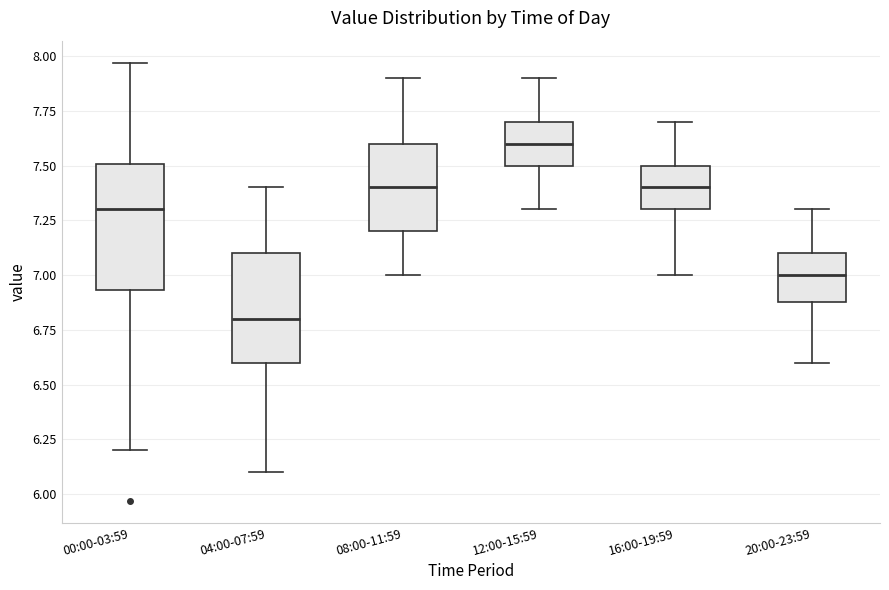

Reading left to right, transcribe this box plot: for each box, give where its median line is, the range the box spans, and where its two whiskers end, as read against the y-axis. The values are not printed on the chart, so give them approximately, as read against the axis.

00:00-03:59: median 7.30, box 6.95 to 7.50, whiskers 6.20 to 7.95
04:00-07:59: median 6.80, box 6.60 to 7.10, whiskers 6.10 to 7.40
08:00-11:59: median 7.40, box 7.20 to 7.60, whiskers 7.00 to 7.90
12:00-15:59: median 7.60, box 7.50 to 7.70, whiskers 7.30 to 7.90
16:00-19:59: median 7.40, box 7.30 to 7.50, whiskers 7.00 to 7.70
20:00-23:59: median 7.00, box 6.90 to 7.10, whiskers 6.60 to 7.30